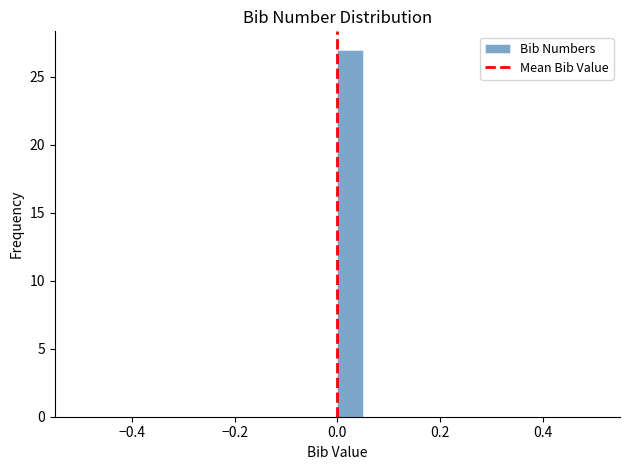

Around what value on the x-axis is the tallest bar? Give the approximate position of its centre, as read against the axis.

0.02